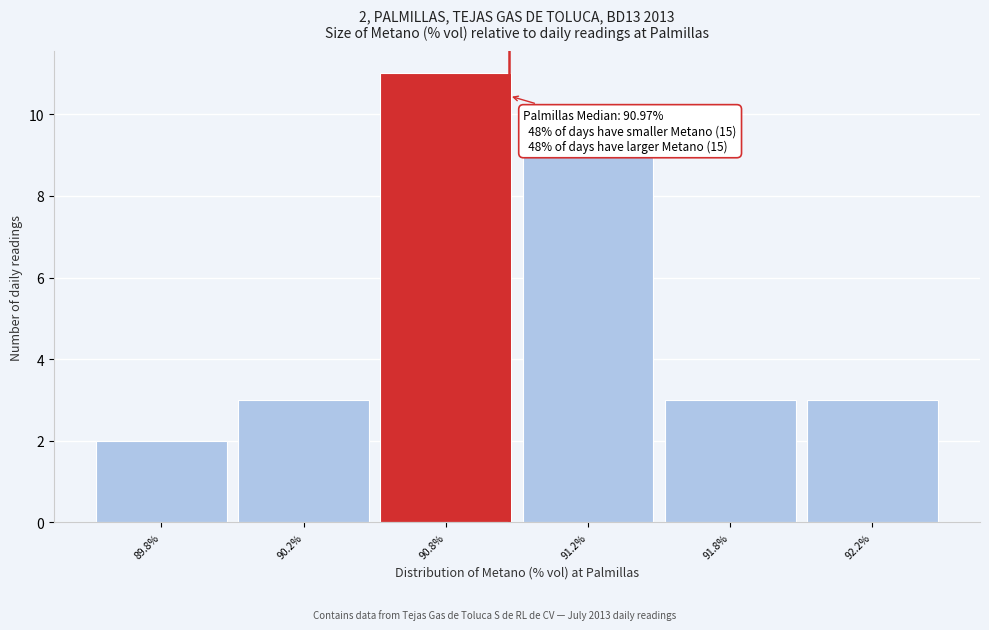

Reading left to right, extract all data points from this chart.

2	3	11	9	3	3